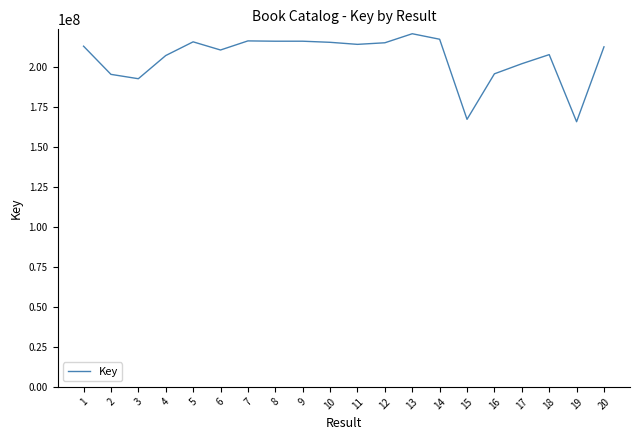

What is the difference between the maximum and minimum values?

55030693